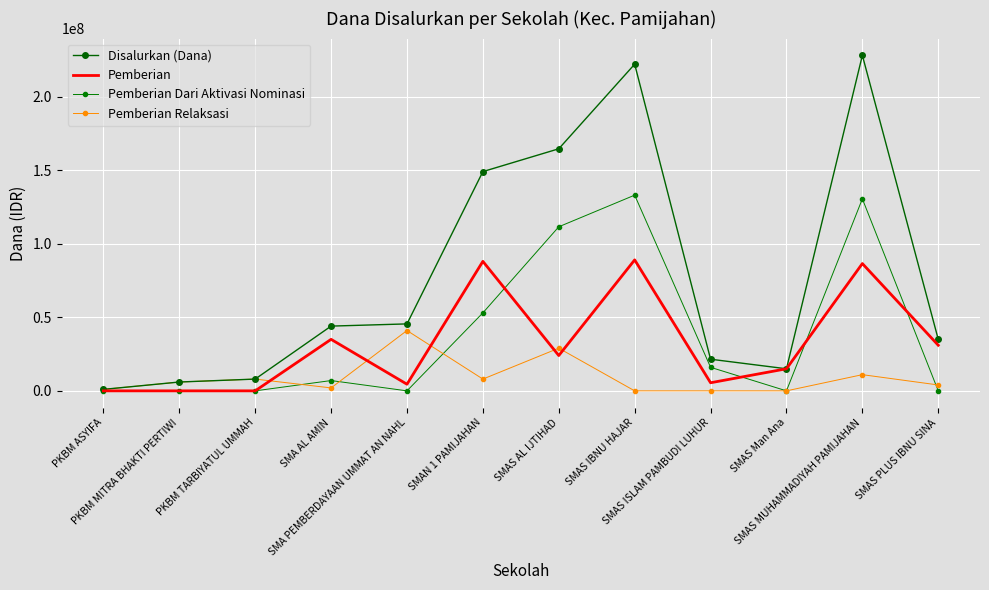

Is the value of Pemberian at SMAS MUHAMMADIYAH PAMIJAHAN greater than the value of Disalurkan (Dana) at PKBM TARBIYATUL UMMAH?

Yes